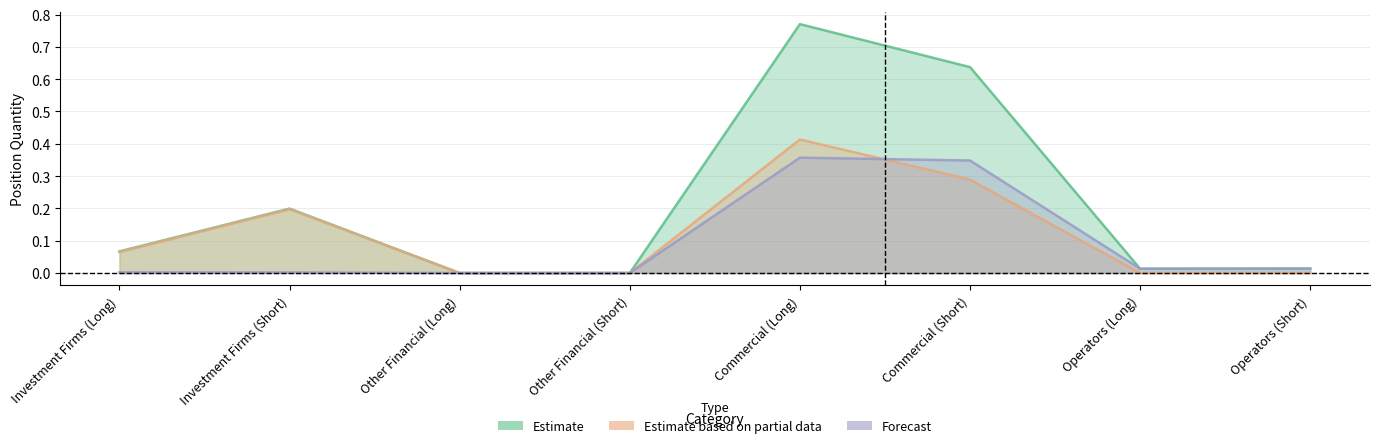

Reading left to right, list all the values displayed in this chart.

Estimate: Investment Firms (Long)=0.1	Investment Firms (Short)=0.2	Other Financial (Long)=0.0	Other Financial (Short)=0.0	Commercial (Long)=0.8	Commercial (Short)=0.6	Operators (Long)=0.0	Operators (Short)=0.0
Estimate based on partial data: Investment Firms (Long)=0.1	Investment Firms (Short)=0.2	Other Financial (Long)=0.0	Other Financial (Short)=0.0	Commercial (Long)=0.4	Commercial (Short)=0.3	Operators (Long)=0.0	Operators (Short)=0.0
Forecast: Investment Firms (Long)=0.0	Investment Firms (Short)=0.0	Other Financial (Long)=0.0	Other Financial (Short)=0.0	Commercial (Long)=0.4	Commercial (Short)=0.3	Operators (Long)=0.0	Operators (Short)=0.0